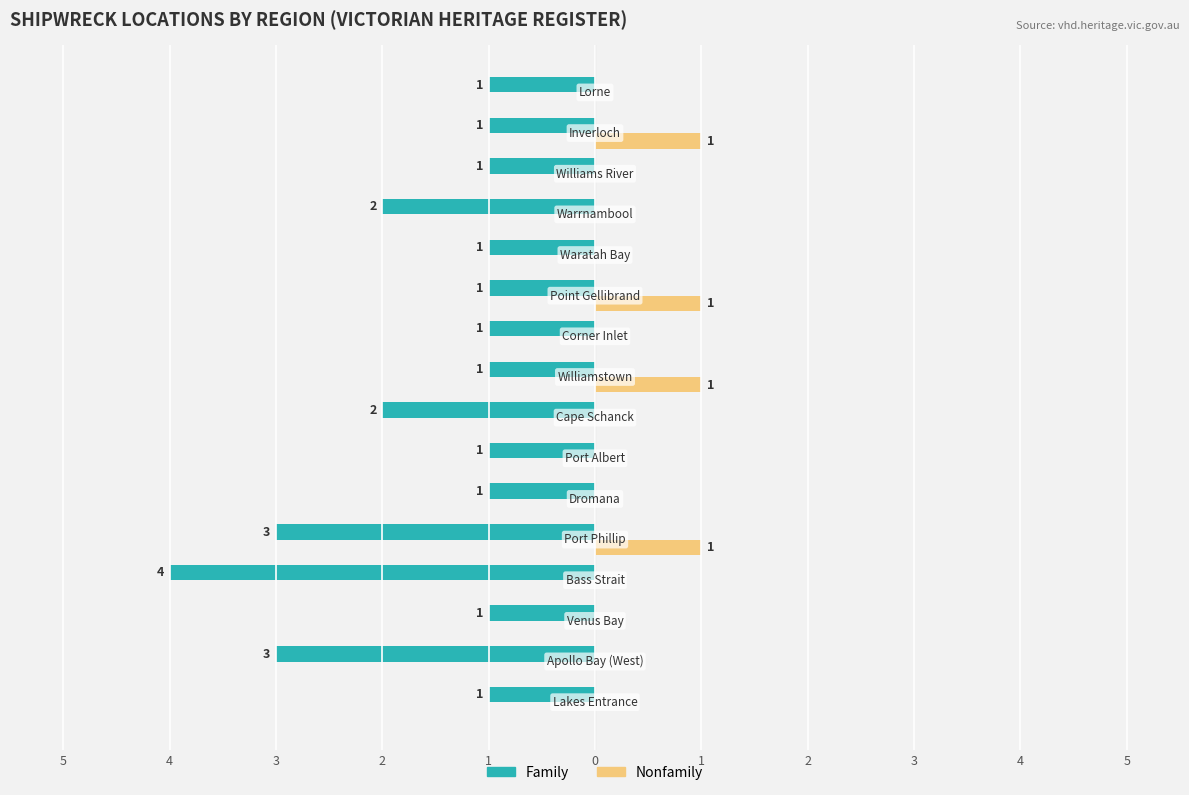

What is the label of the 15th bar from the right?

4